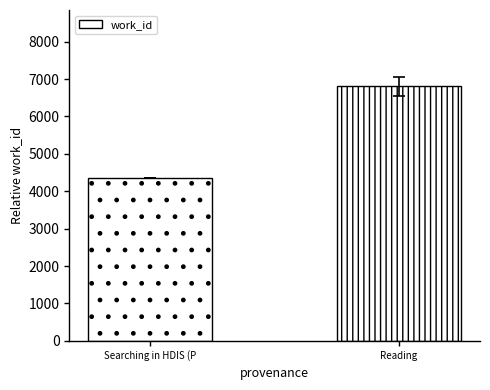

What is the ratio of the value at Reading to the value at Searching in HDIS (P?

1.6